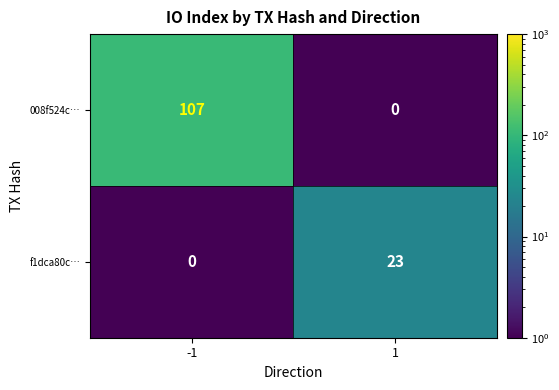

What is the average value of the f1dca80c… series?

12